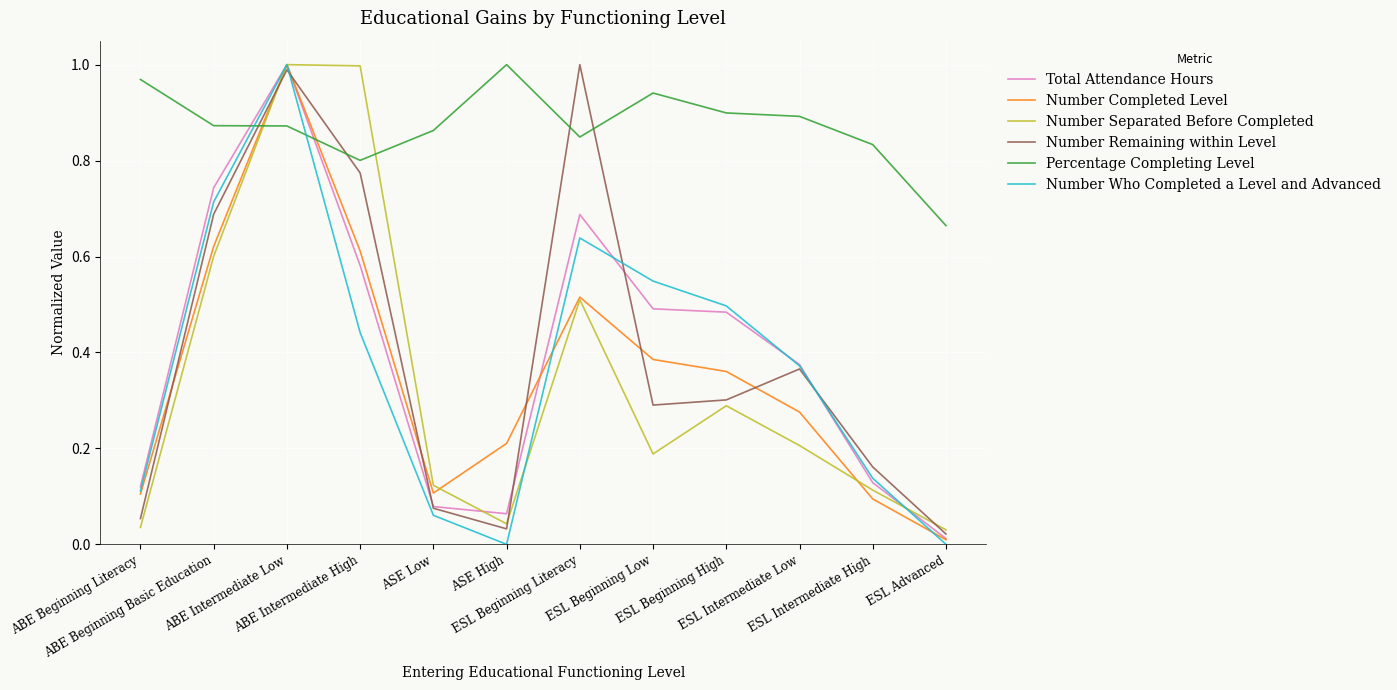

True or false: Number Who Completed a Level and Advanced has a value of 0.6 at ESL Beginning Literacy.

True